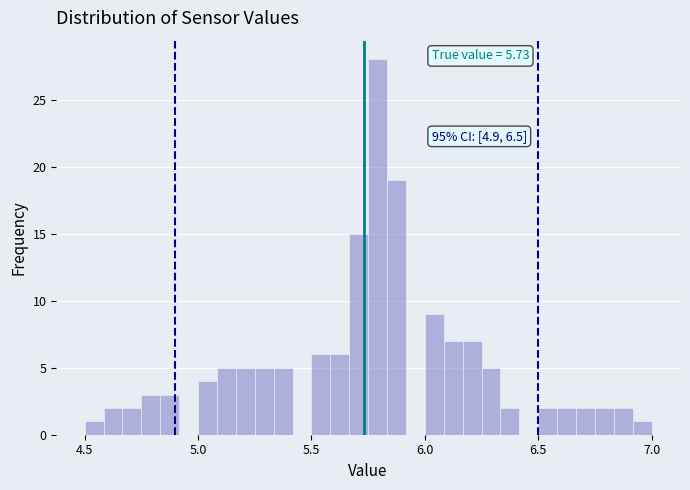

Read against the x-axis, roughly where is the centre of the tallest bar?

5.80